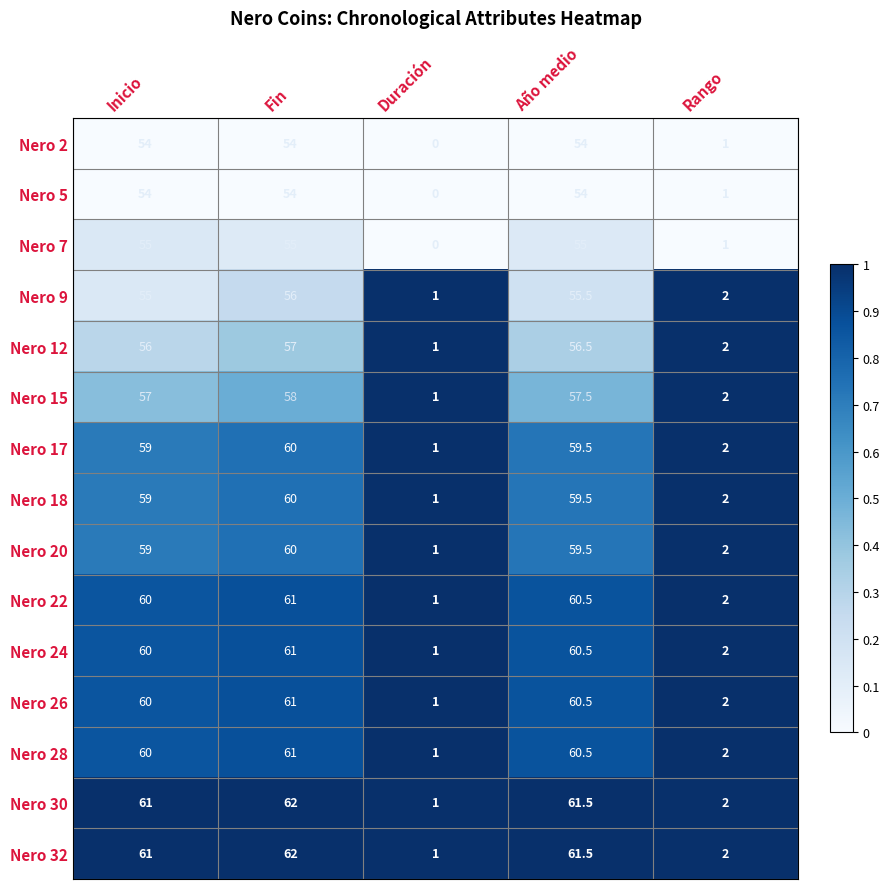

What is the total value across all series at Fin?

882.0